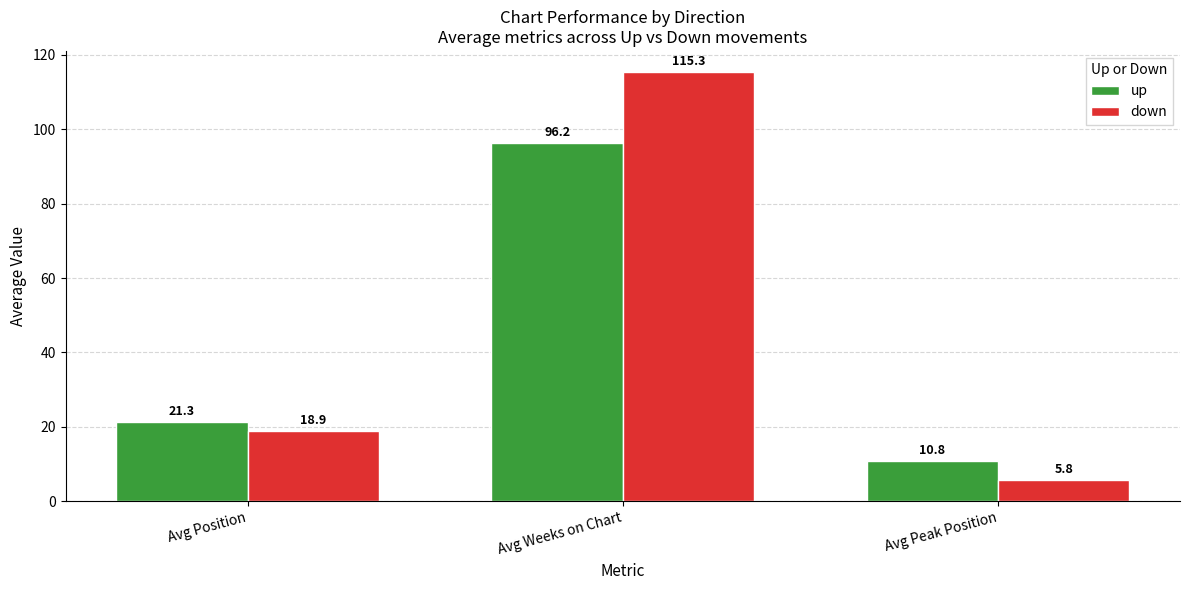

Which category has the highest value across all series?

Avg Weeks on Chart